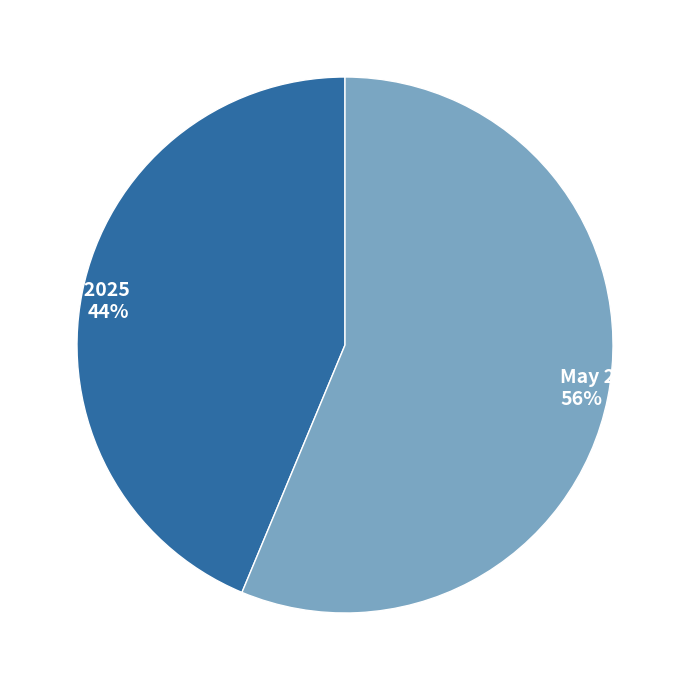

Which category has the biggest portion of the pie?

May 2025